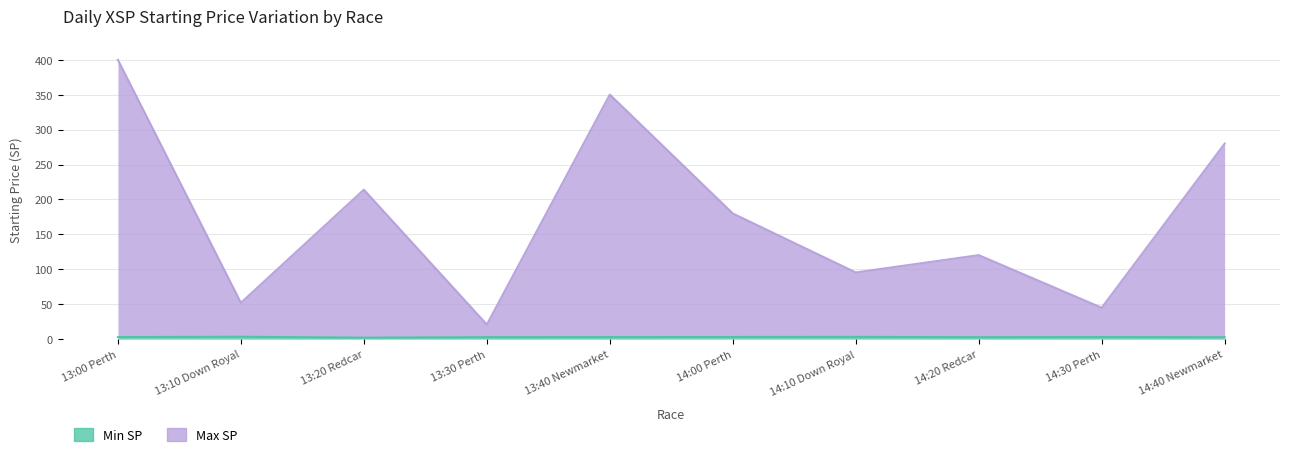

What is the sum of the values at 13:30 Perth and 13:10 Down Royal?

6.2